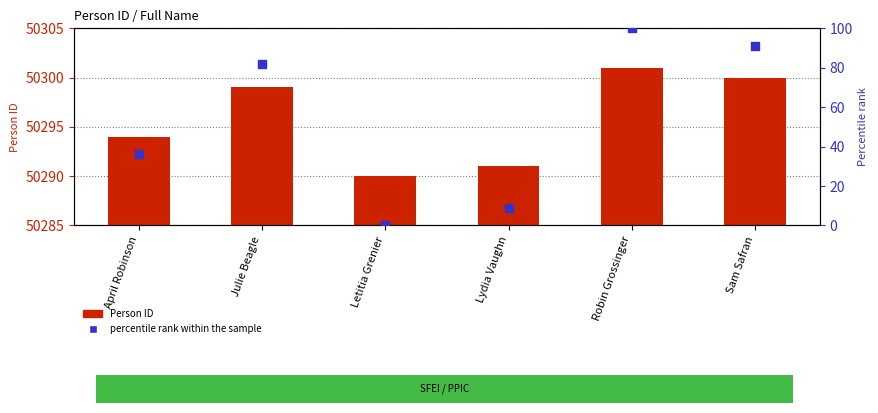

What are all the series names shown in the legend?

Person ID, percentile rank within the sample